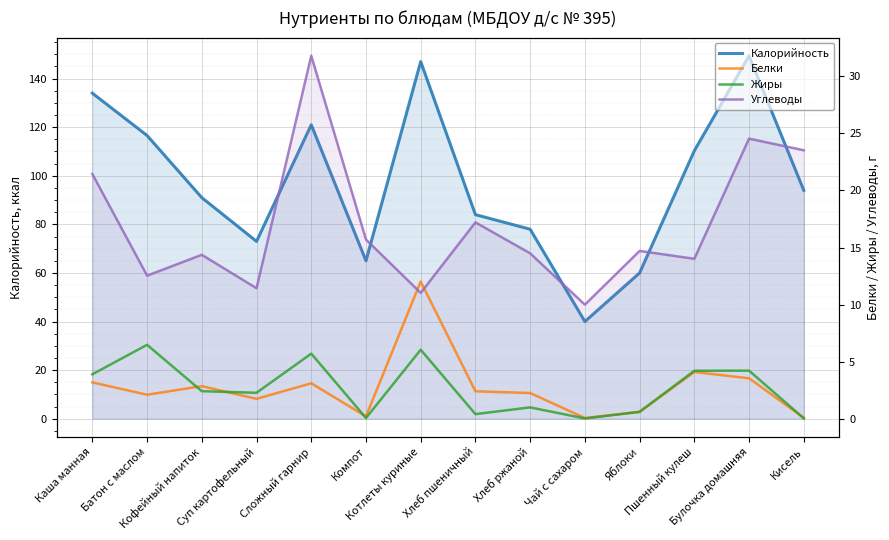

Between Сложный гарнир and Компот, which series saw the biggest shift?

Калорийность